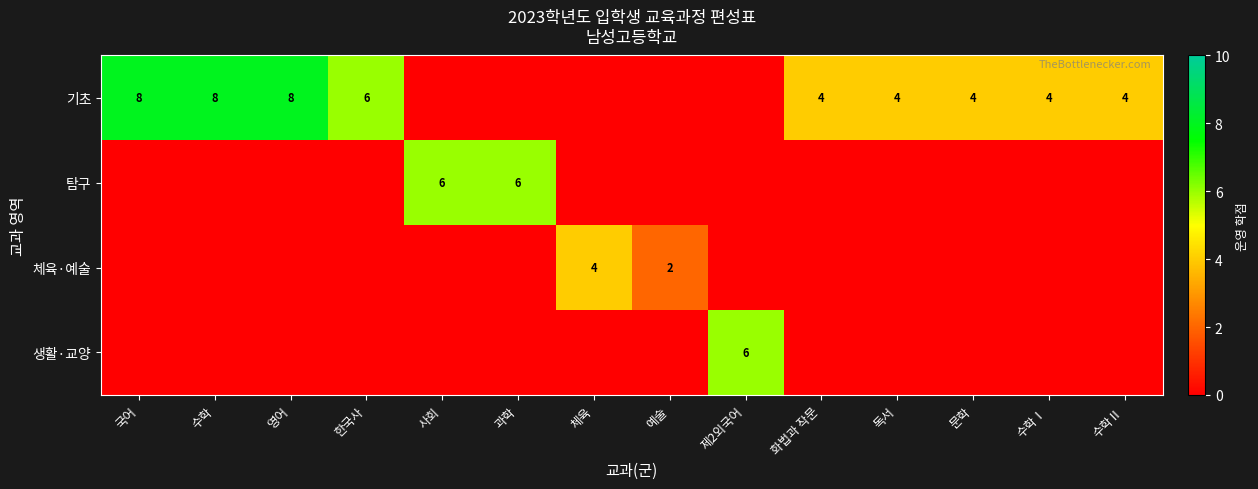

The value of 기초 at 수학 is 8. True or false?

True